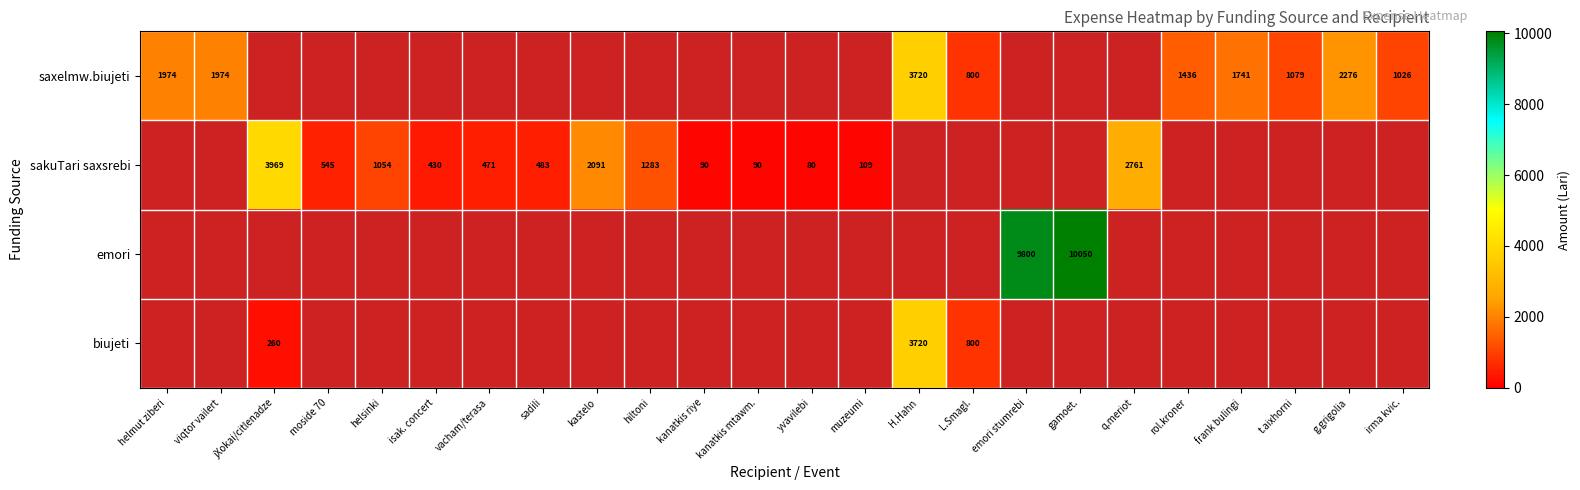

Is the value of biujeti at hiltoni greater than the value of sakuTari saxsrebi at vacham/terasa?

No